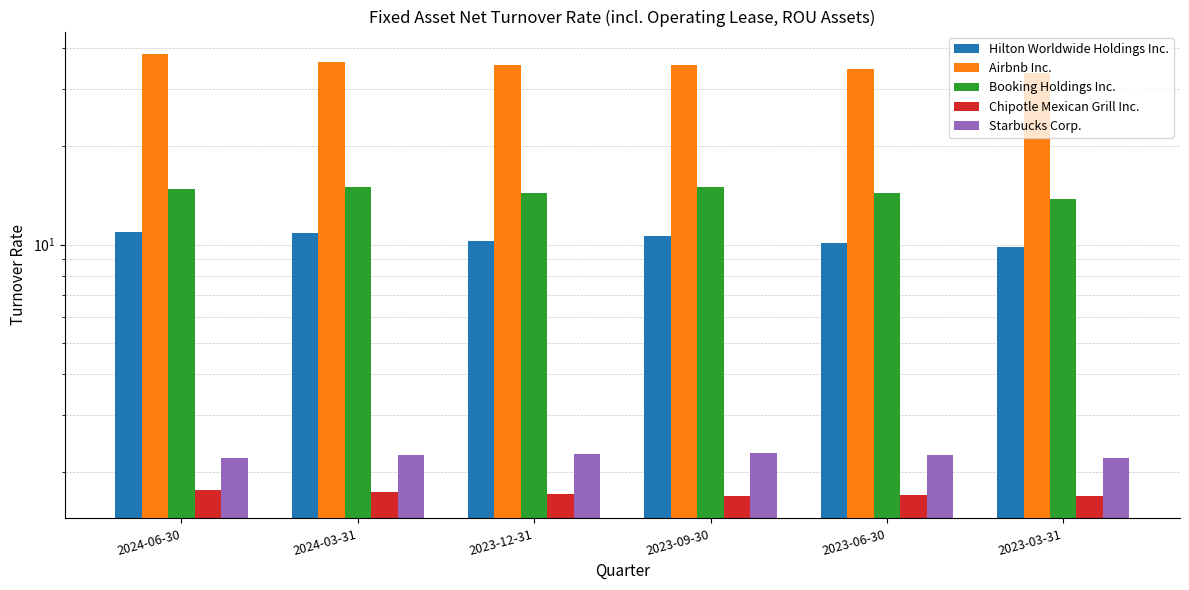

What position from the right is 2023-12-31?

4